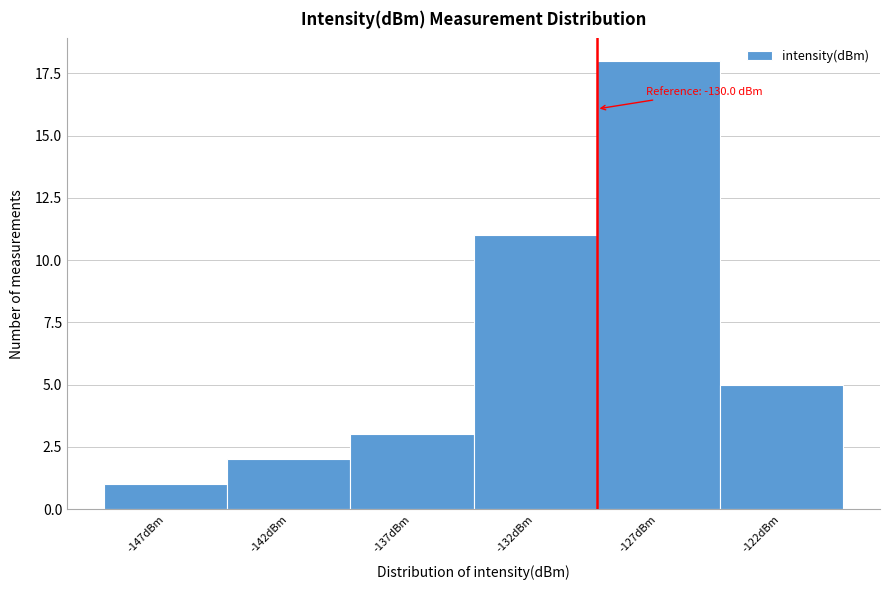

Reading left to right, list all the values displayed in this chart.

-147dBm=1	-142dBm=2	-137dBm=3	-132dBm=11	-127dBm=18	-122dBm=5